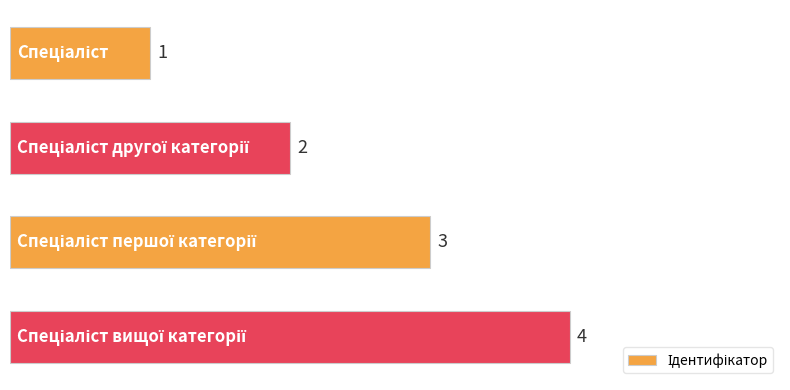

What is the maximum value shown in the chart?

4